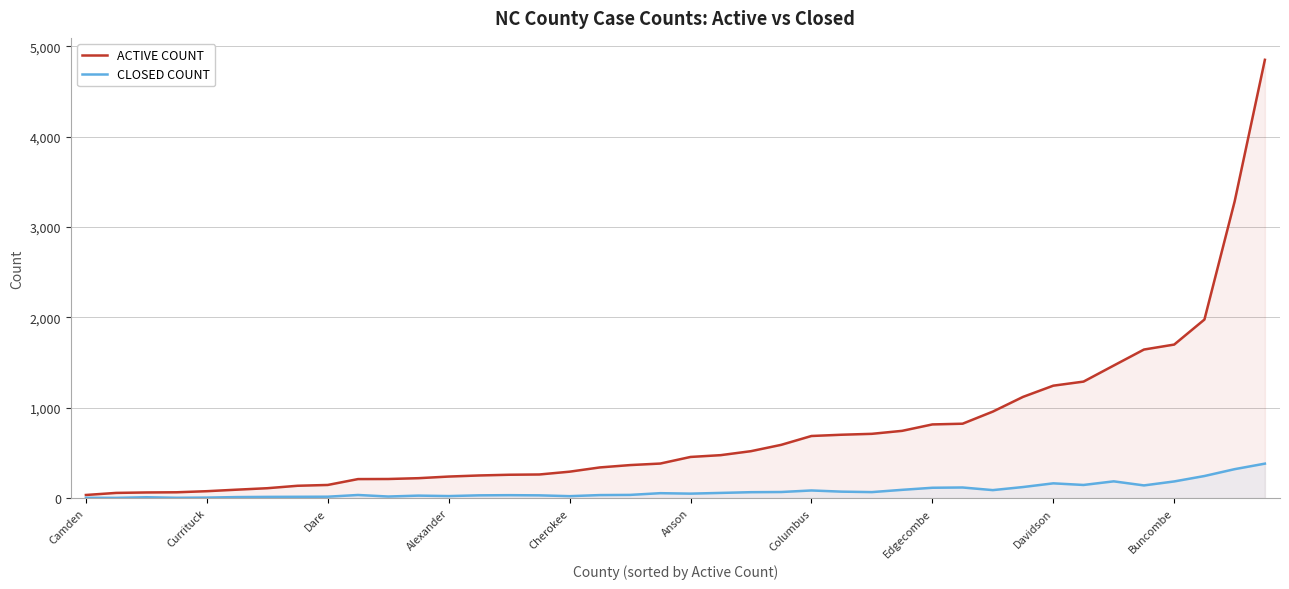

How many lines are shown in the chart?

2